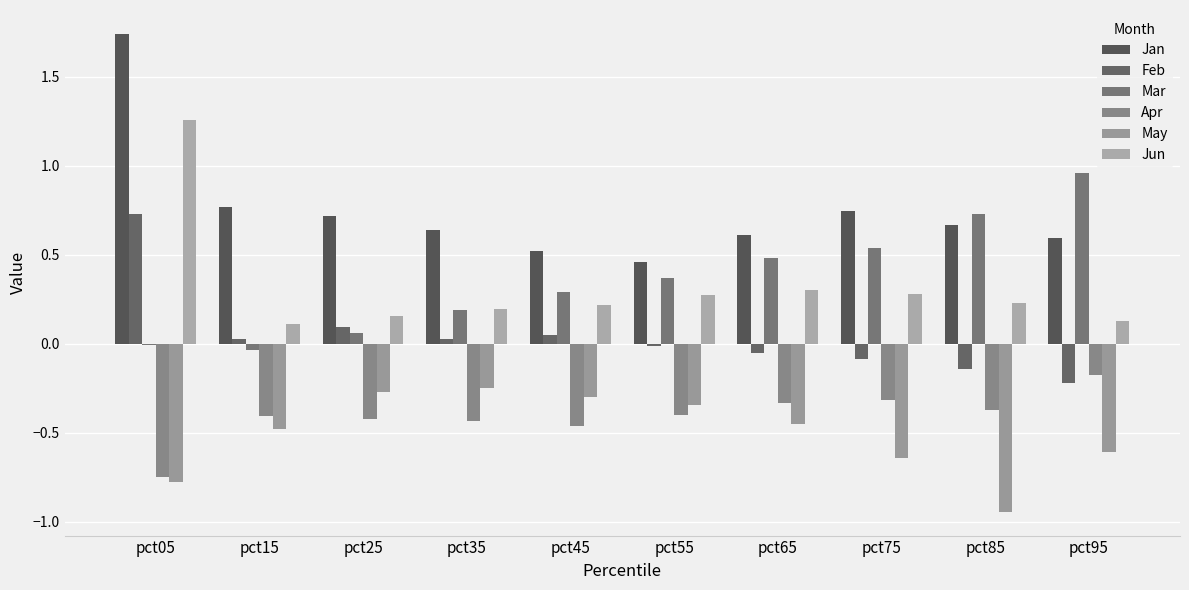

What are all the series names shown in the legend?

Jan, Feb, Mar, Apr, May, Jun